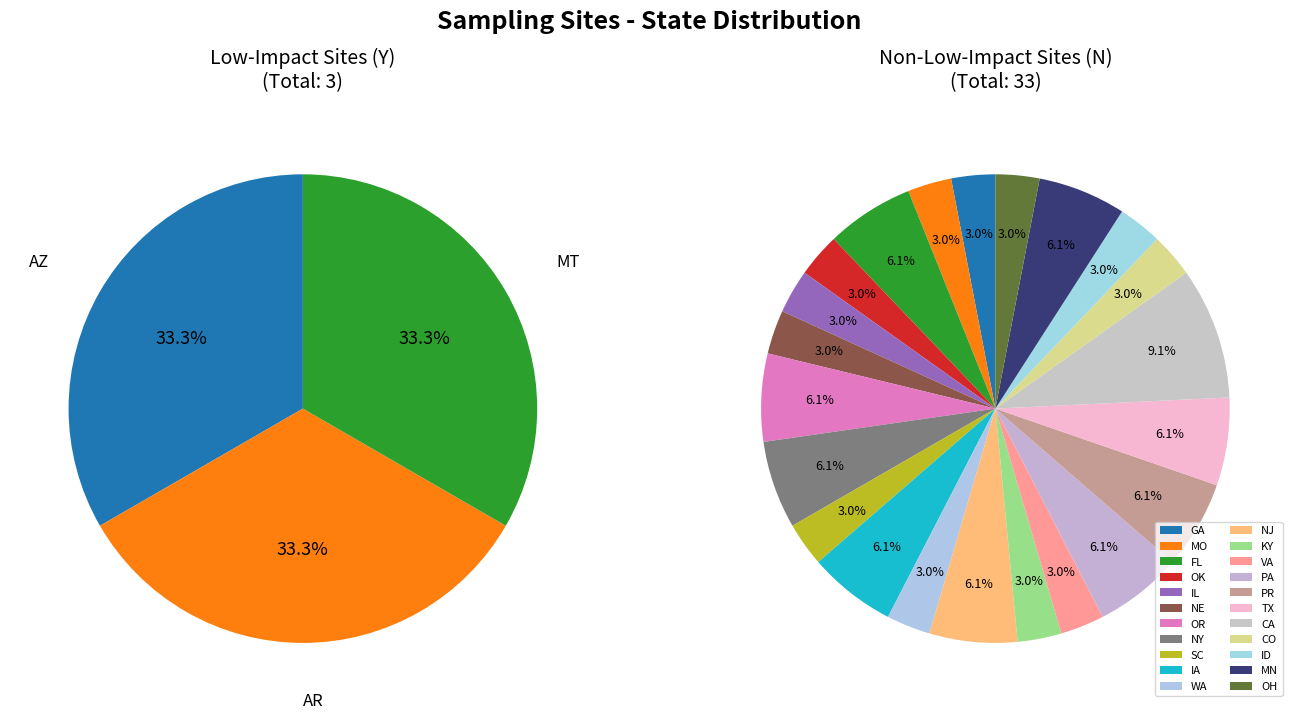

How many segments does this pie chart have?

25